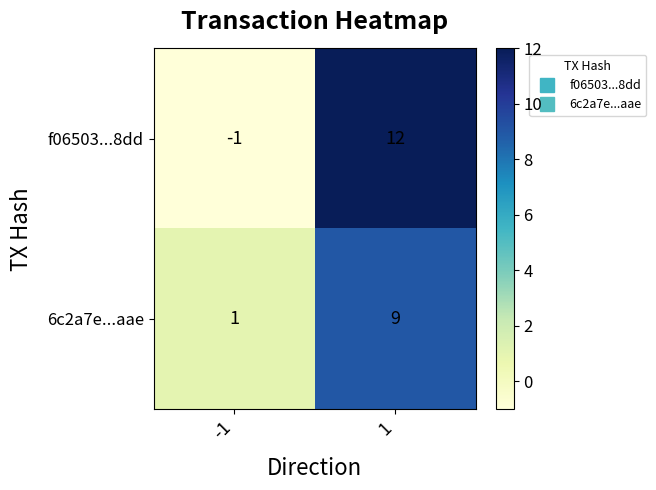

What is the difference between the highest and lowest values at -1?

2